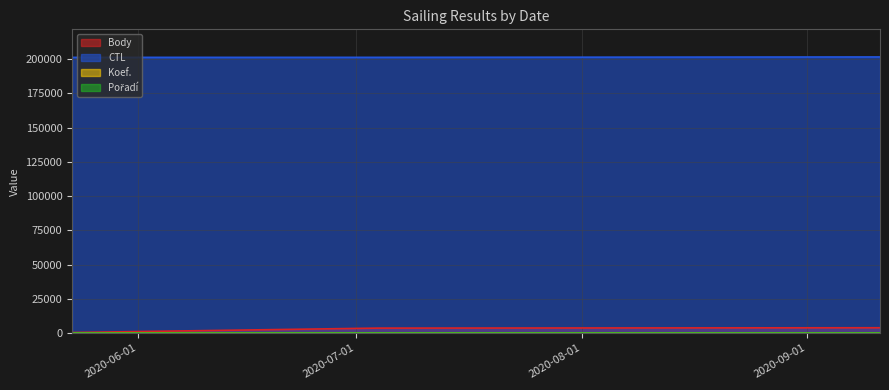

What is the difference between the highest and lowest values at 2020-05-23?

201303